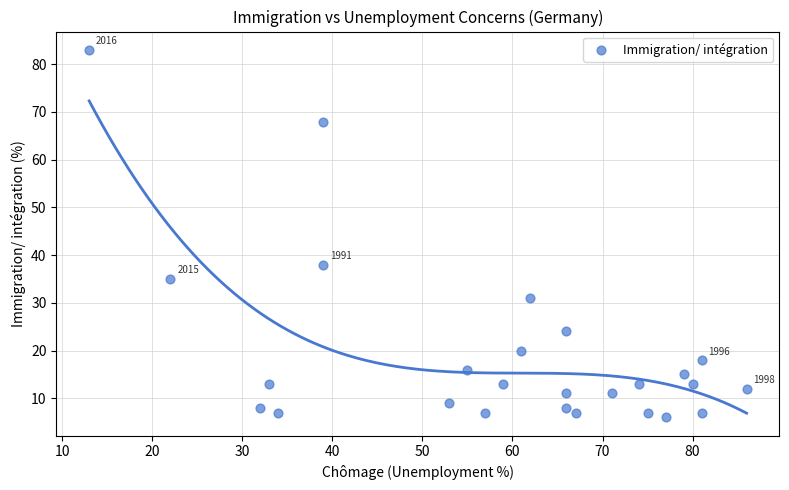

What Y value in the scatter plot is closest to 44?

38